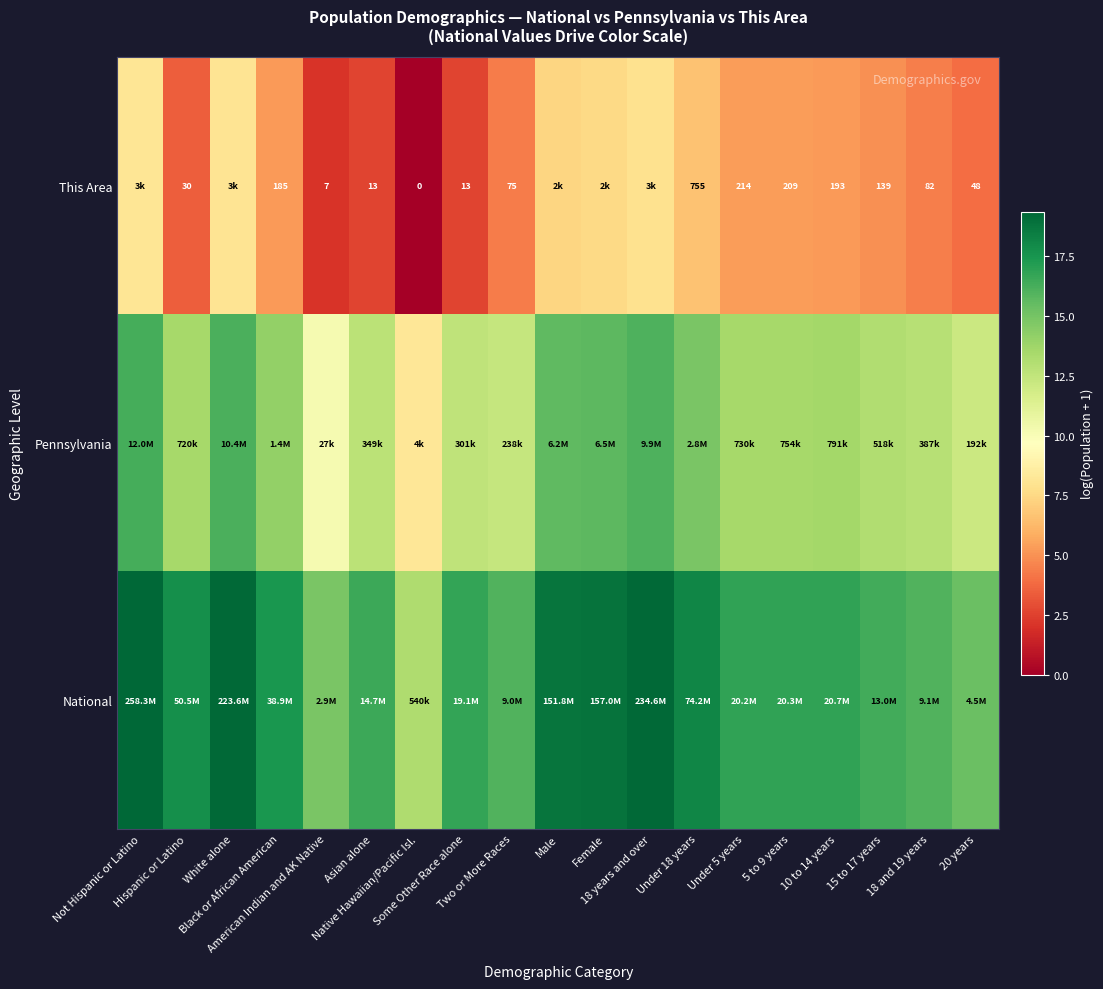

What is the sum of the This Area values at Hispanic or Latino and Asian alone?

6.1